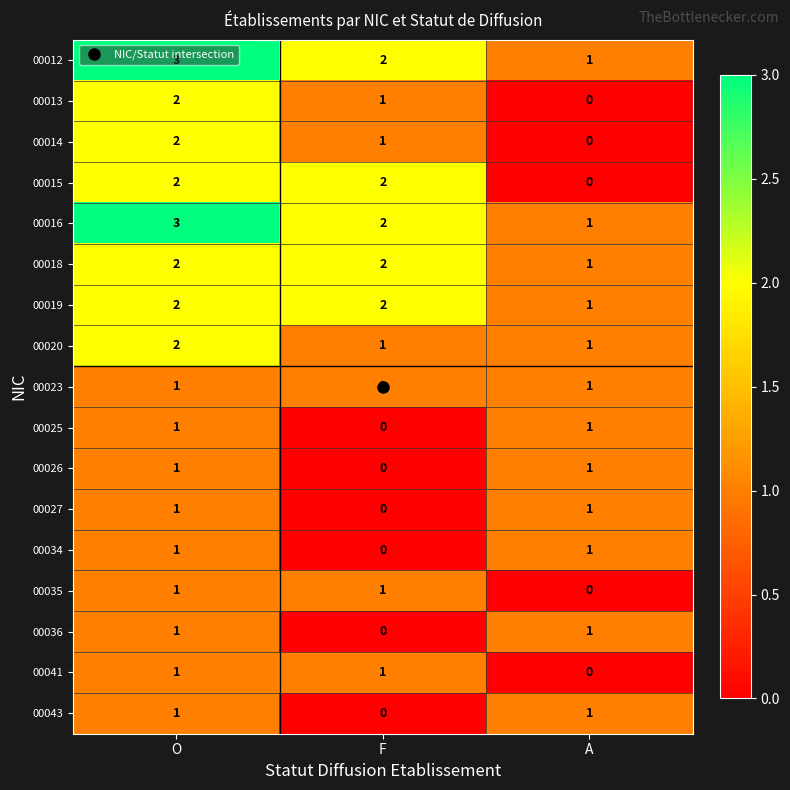

Which series changed the most between F and A?

00015